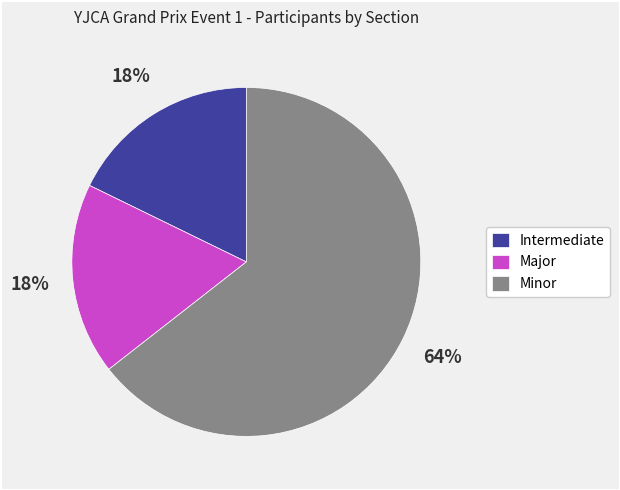

How many segments does this pie chart have?

3